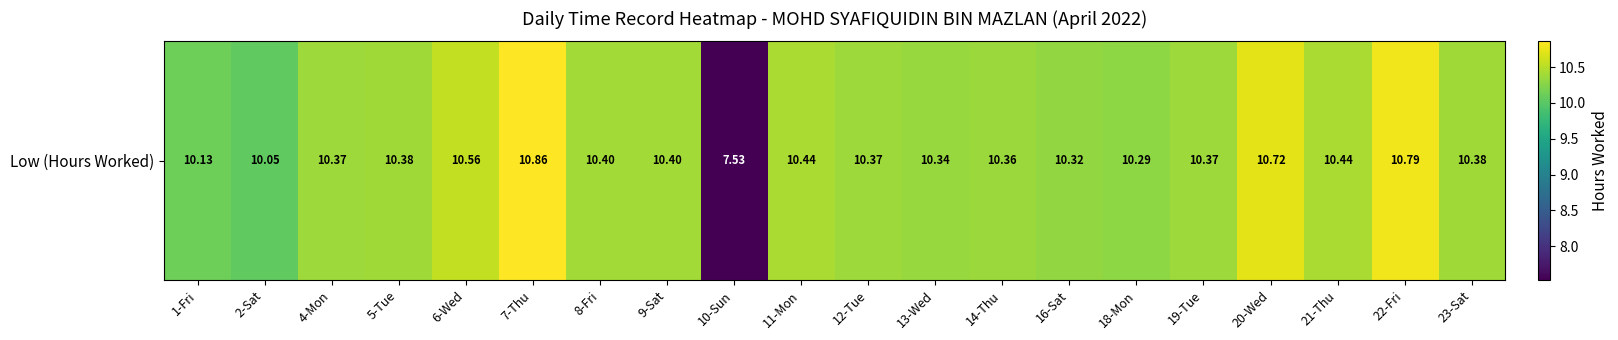

Reading left to right, transcribe all the data shown in this chart.

1-Fri=10.1	2-Sat=10.1	4-Mon=10.4	5-Tue=10.4	6-Wed=10.6	7-Thu=10.9	8-Fri=10.4	9-Sat=10.4	10-Sun=7.5	11-Mon=10.4	12-Tue=10.4	13-Wed=10.3	14-Thu=10.4	16-Sat=10.3	18-Mon=10.3	19-Tue=10.4	20-Wed=10.7	21-Thu=10.4	22-Fri=10.8	23-Sat=10.4